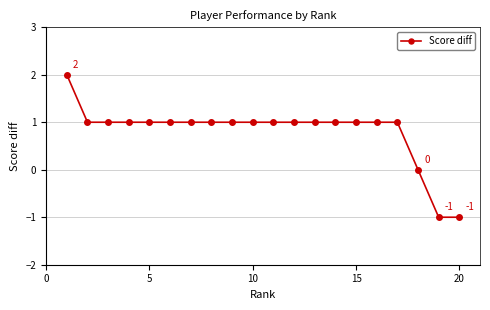

What is the value of the 10th point from the left?

1